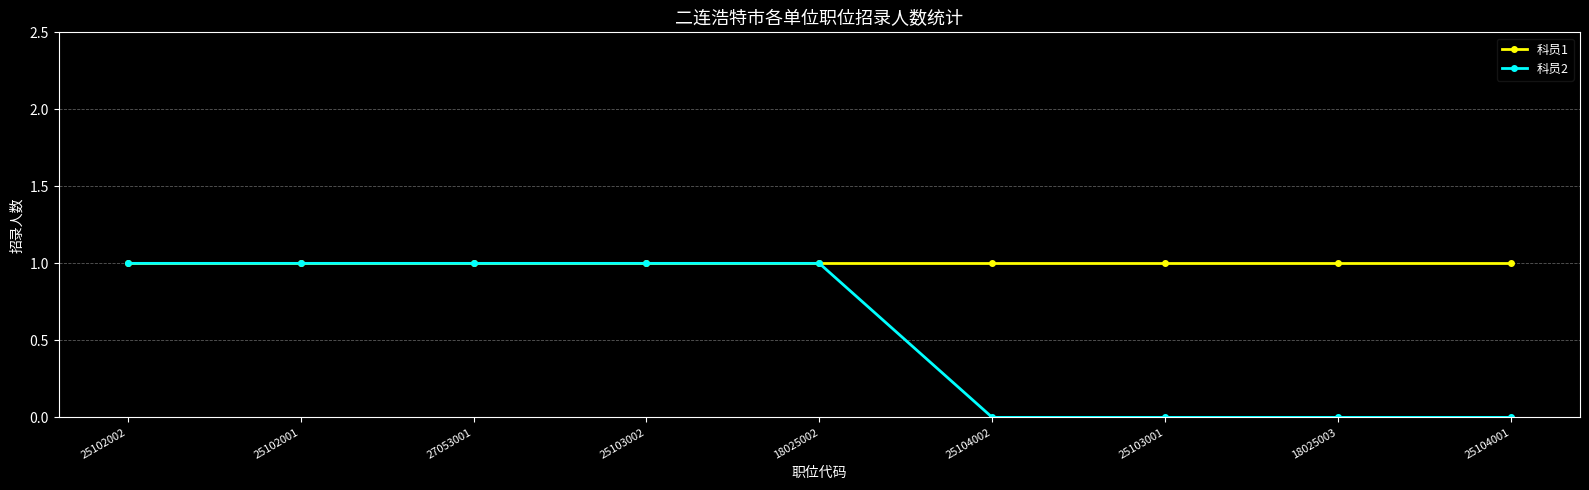

Which series has the widest spread of values?

科员2